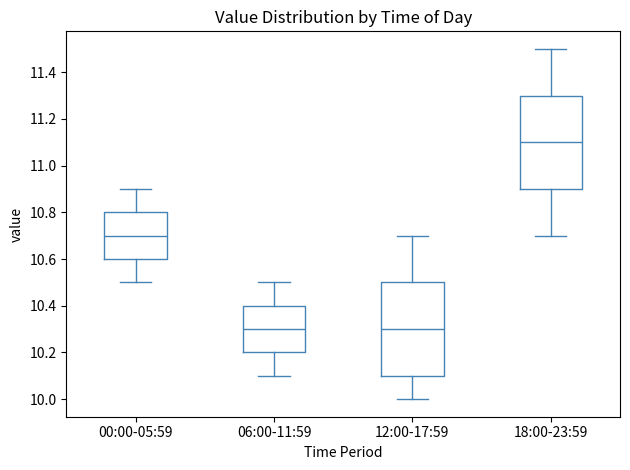

Reading left to right, read every box against the y-axis: the position of its median line, the range the box covers, and the ends of its whiskers. The values are not printed on the chart, so give them approximately, as read against the axis.

00:00-05:59: median 10.7, box 10.6 to 10.8, whiskers 10.5 to 10.9
06:00-11:59: median 10.3, box 10.2 to 10.4, whiskers 10.1 to 10.5
12:00-17:59: median 10.3, box 10.1 to 10.5, whiskers 10.0 to 10.7
18:00-23:59: median 11.1, box 10.9 to 11.3, whiskers 10.7 to 11.5